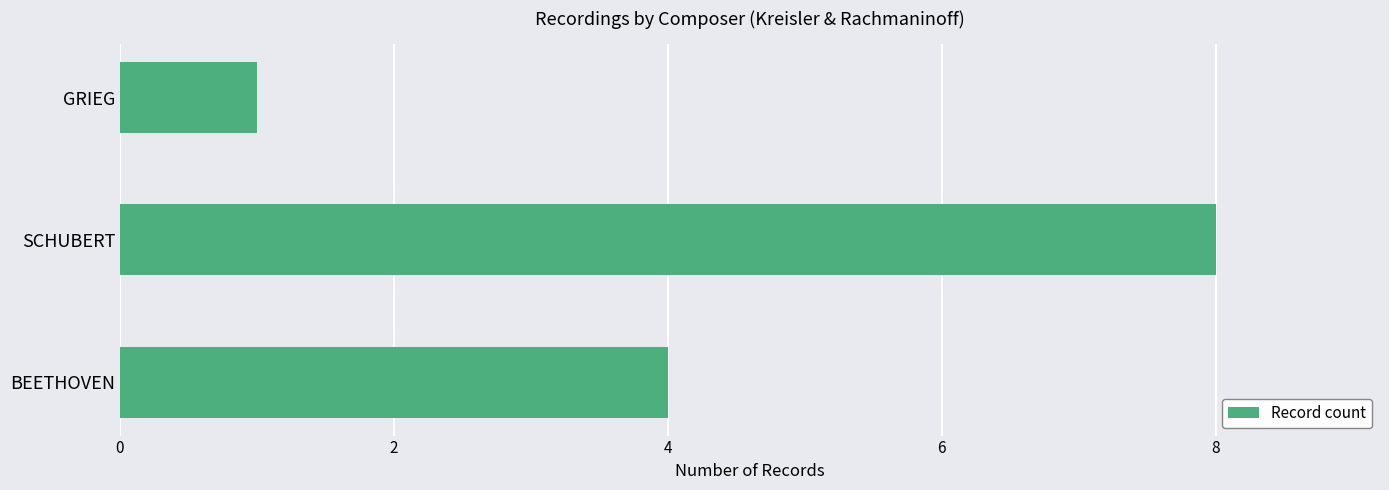

The chart shows a value of 7 at BEETHOVEN. True or false?

False